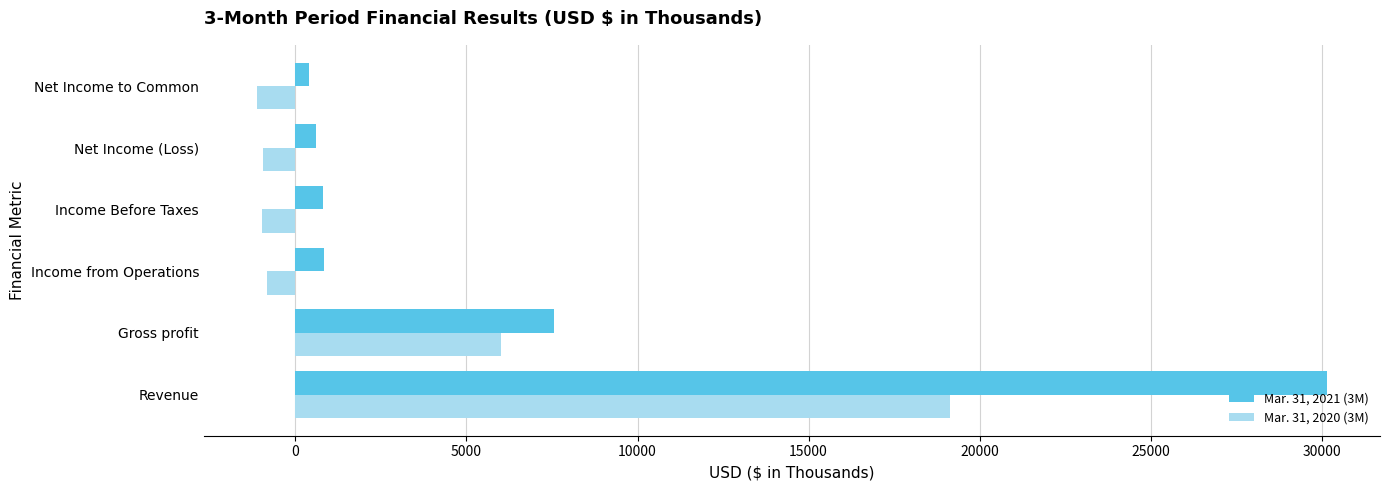

At which category is the sum across all series the highest?

Revenue